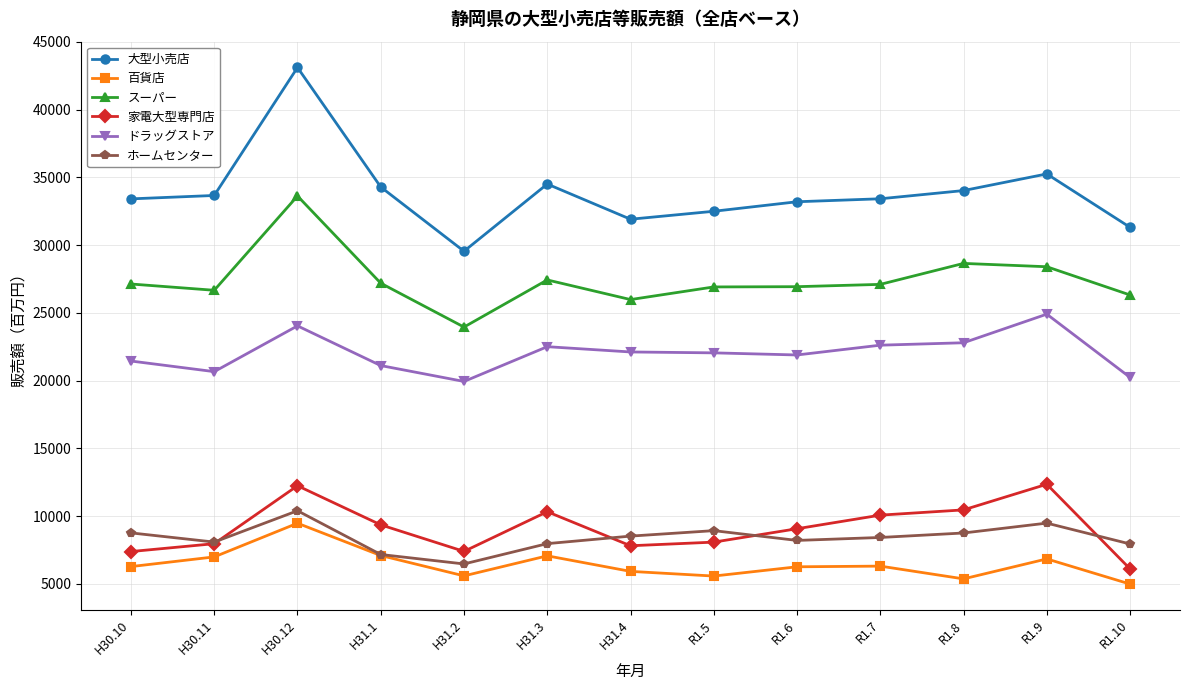

The value of 家電大型専門店 at R1.7 is 10076. True or false?

True